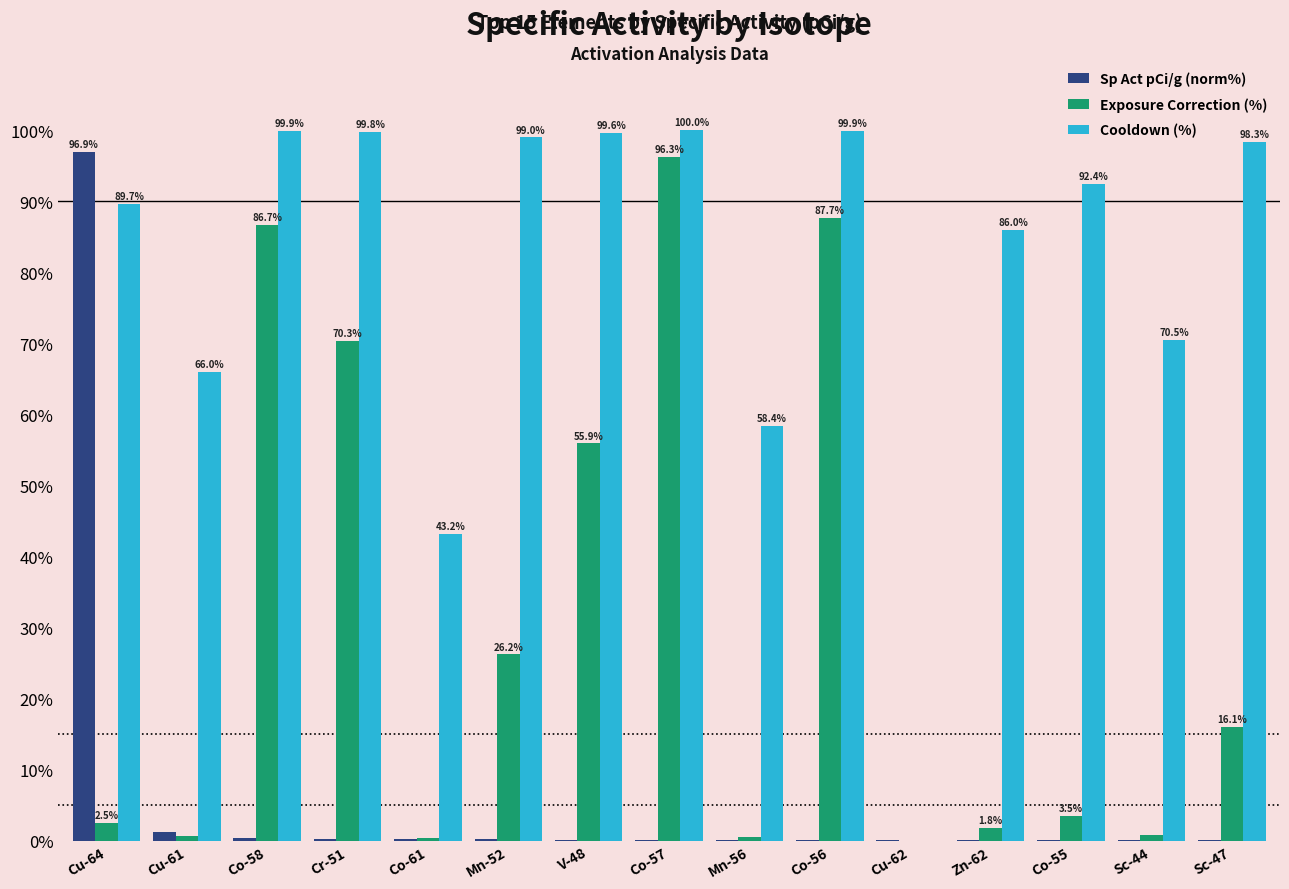

What is the average value of the Sp Act pCi/g (norm%) series?

6.7